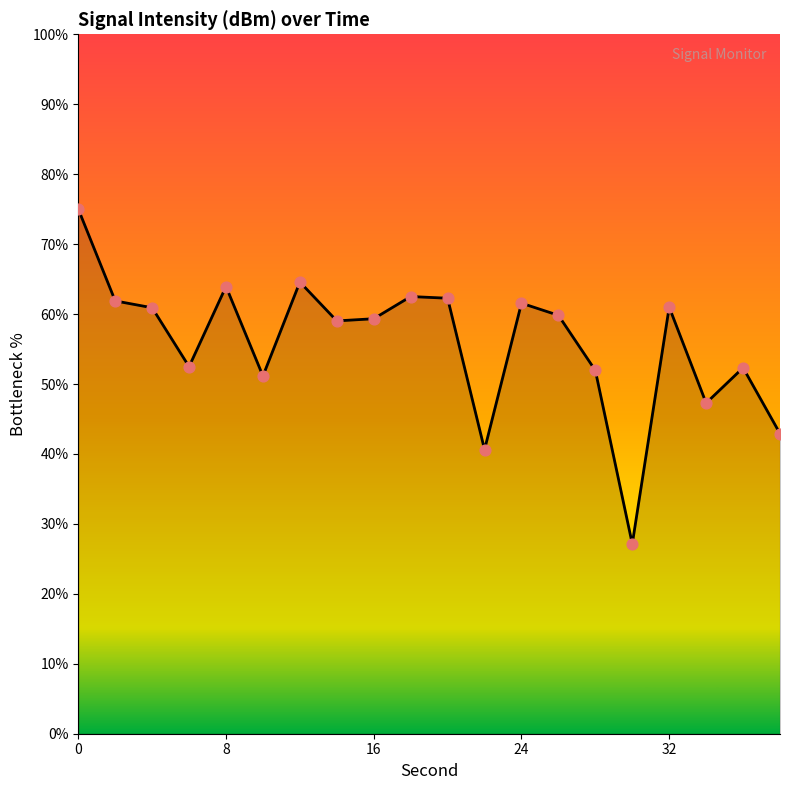

What is the difference between the maximum and minimum values?

47.9